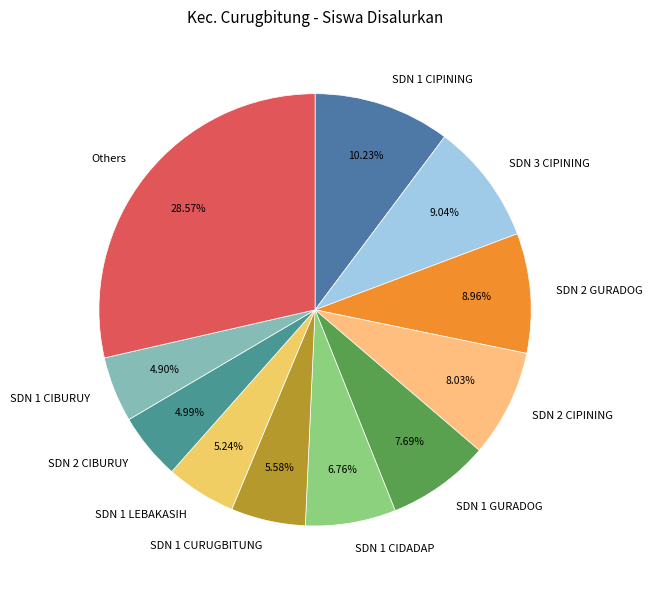

What is the ratio of the value at SDN 1 LEBAKASIH to the value at SDN 3 CIPINING?

0.6